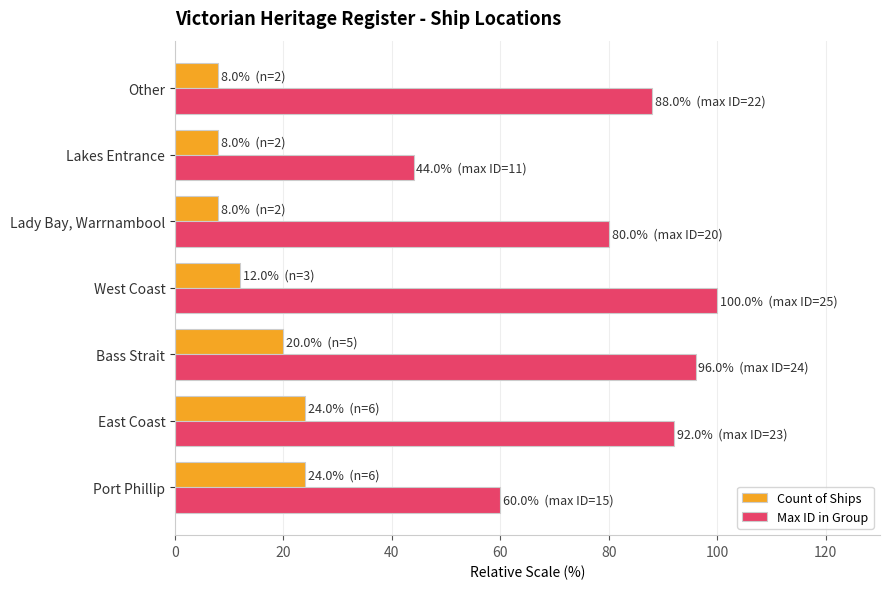

Which series has the largest total across all categories?

Max ID in Group